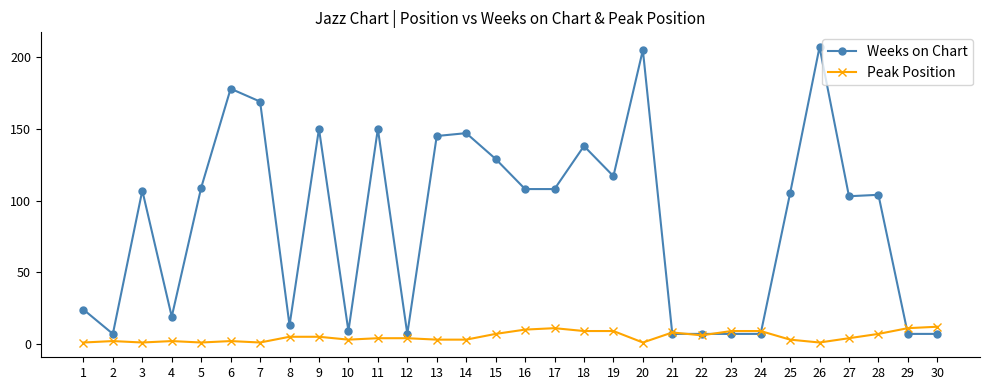

What is the sum of the Weeks on Chart values at 15 and 18?

267